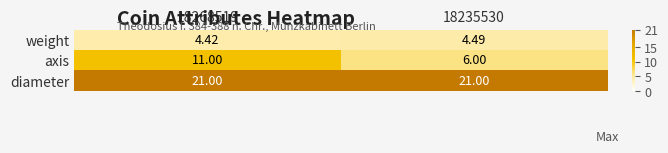

List the series in order of their peak value, highest first.

diameter, axis, weight